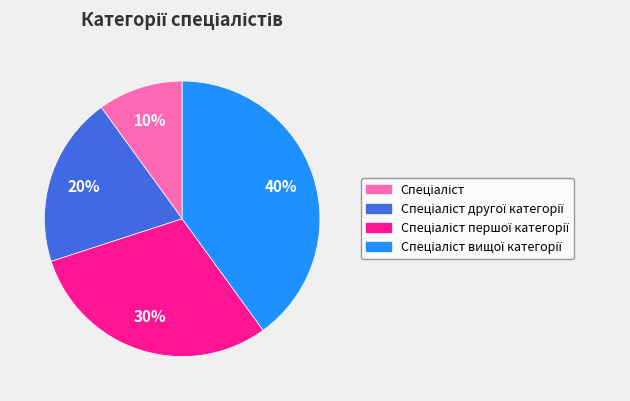

Does any single category account for the majority?

No